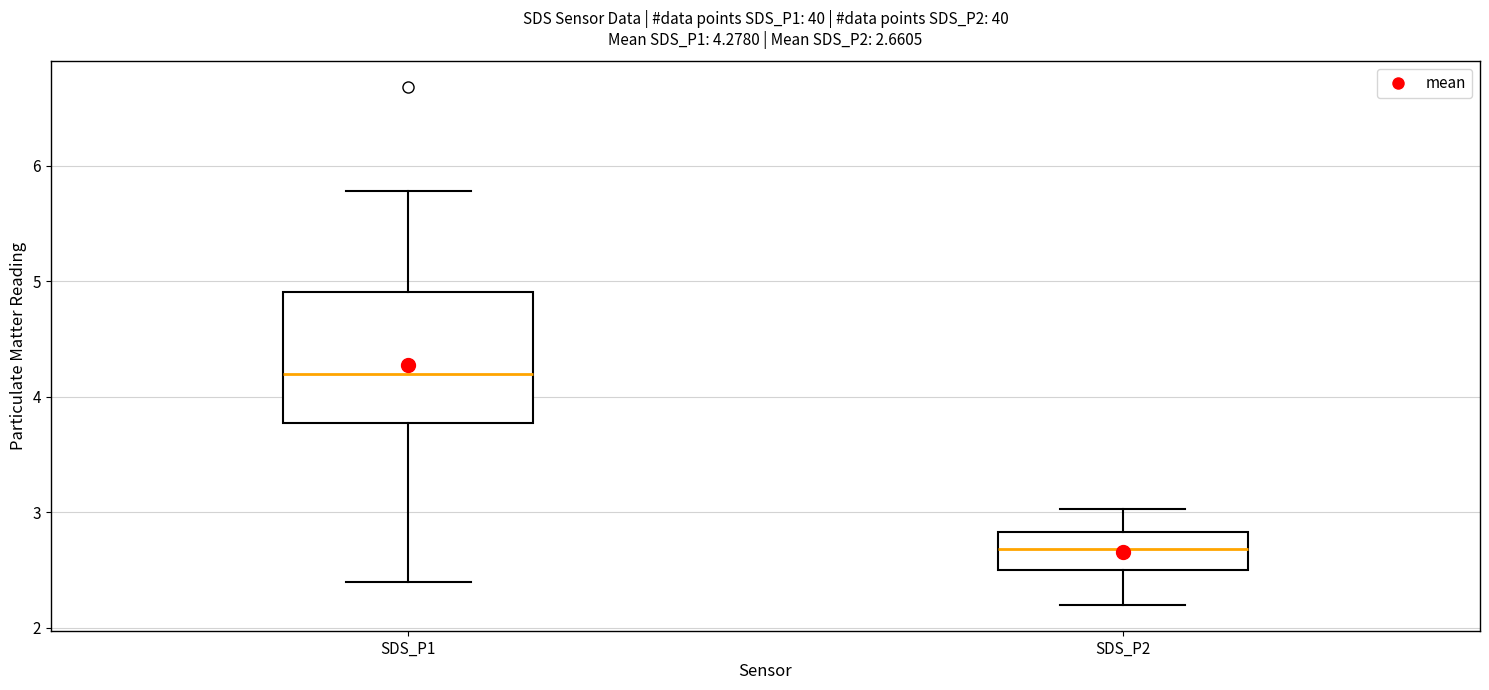

Which box is the tallest, from its lower edge to its upper edge?

SDS_P1